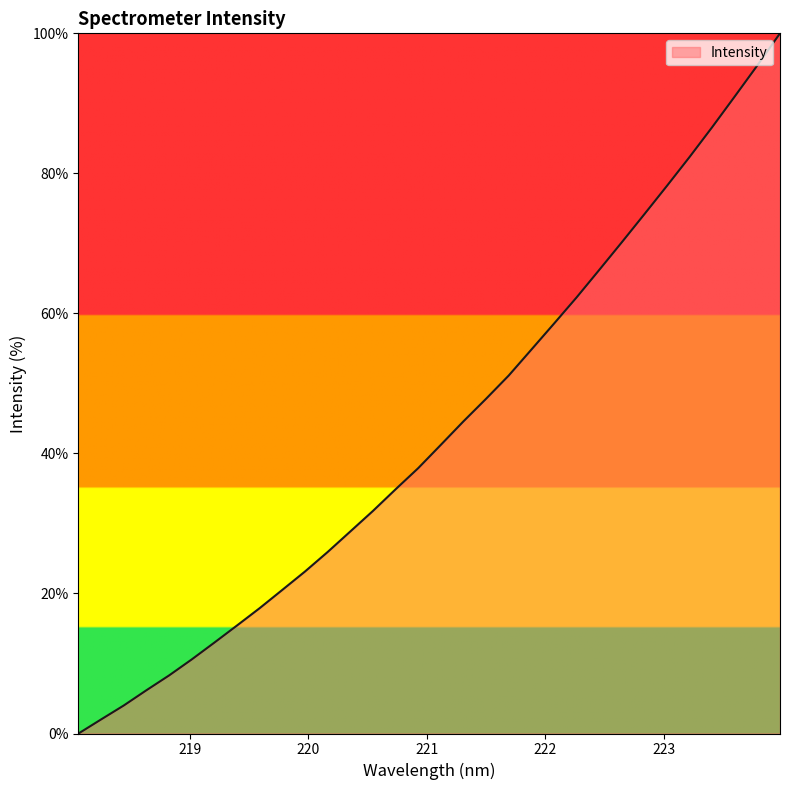

What is the difference between the maximum and minimum values?

100.0